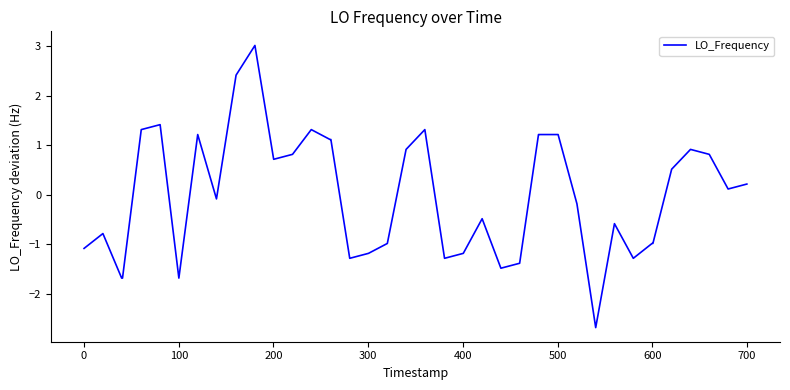

What is the difference between the maximum and minimum values?

5.7